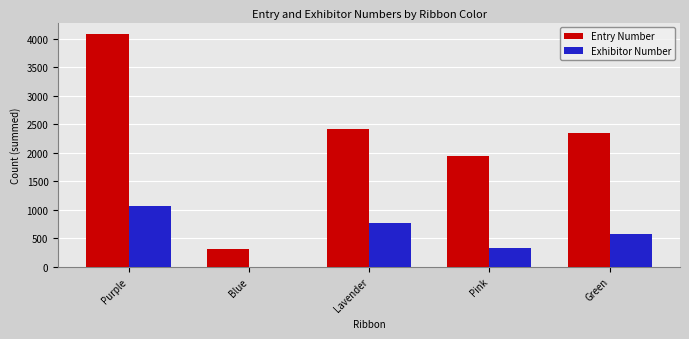

Reading left to right, transcribe all the data shown in this chart.

Entry Number: Purple=4082	Blue=311	Lavender=2423	Pink=1944	Green=2346
Exhibitor Number: Purple=1067	Blue=2	Lavender=770	Pink=329	Green=578